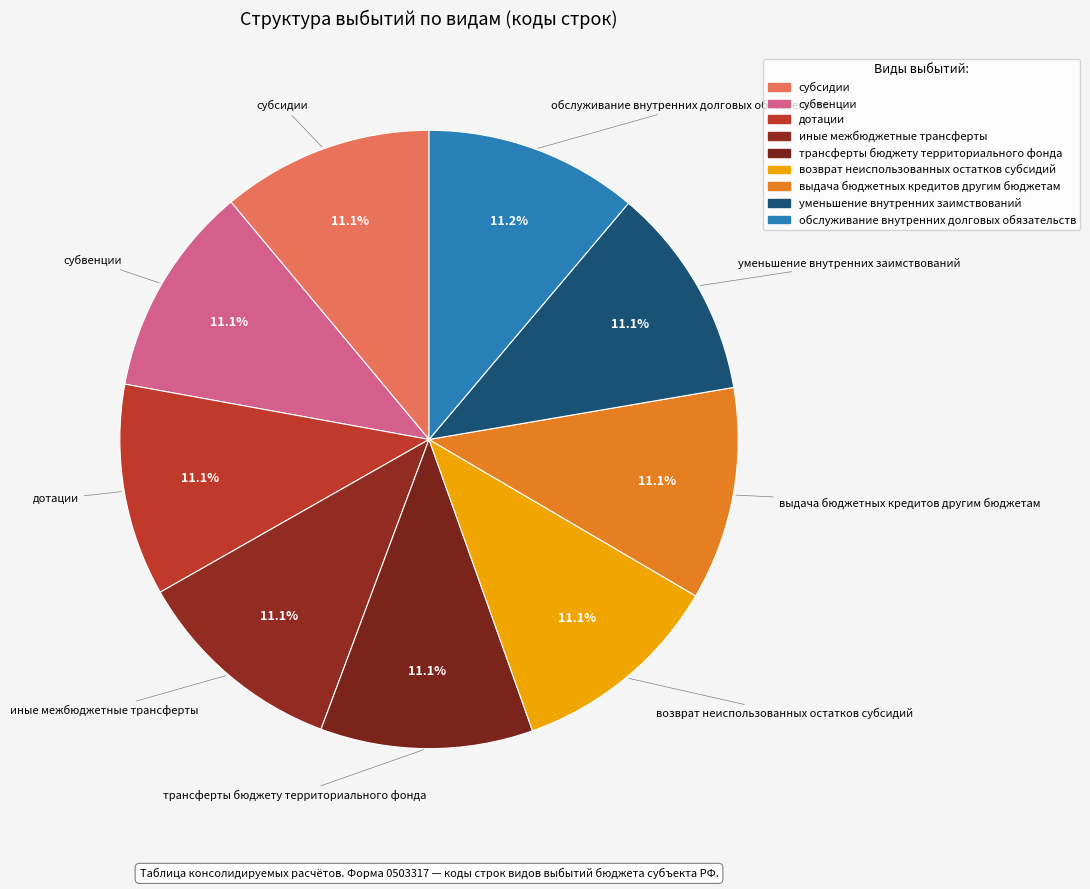

What is the largest slice in the pie chart?

обслуживание внутренних долговых обязательств